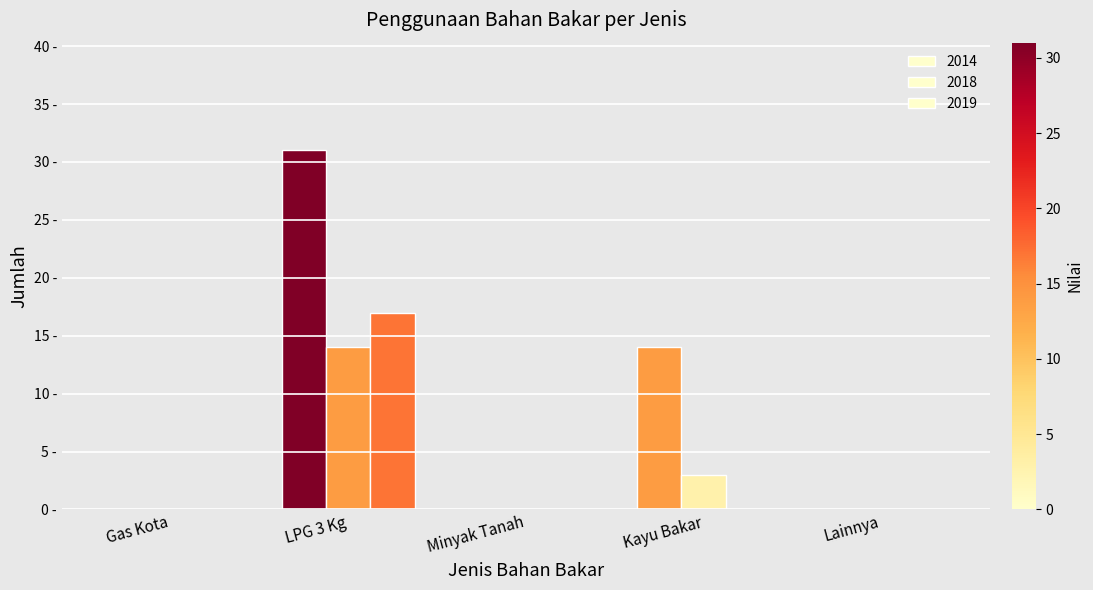

Which series has the largest total across all categories?

2014